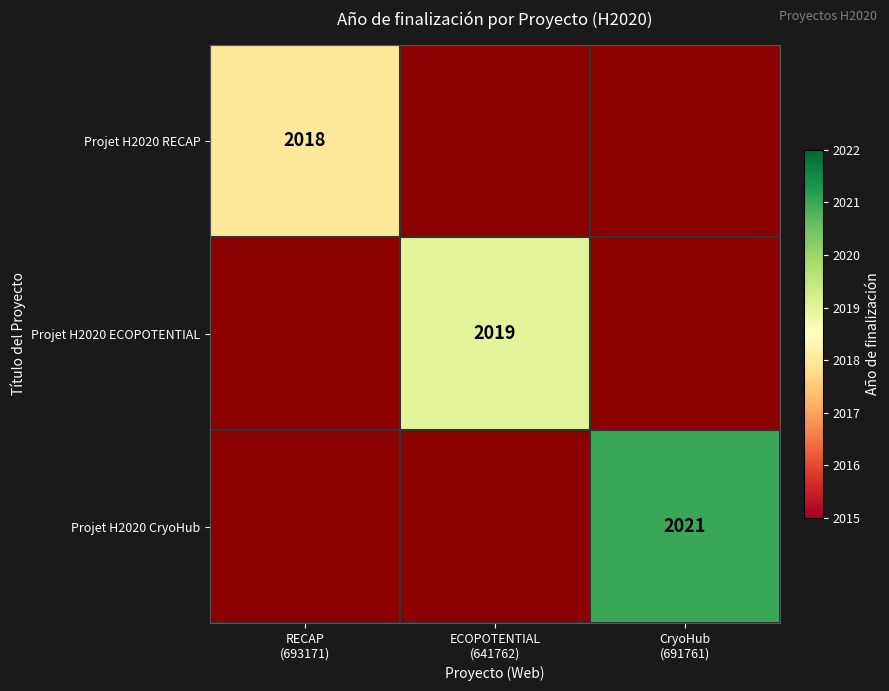

What is the smallest value displayed?

2018.0